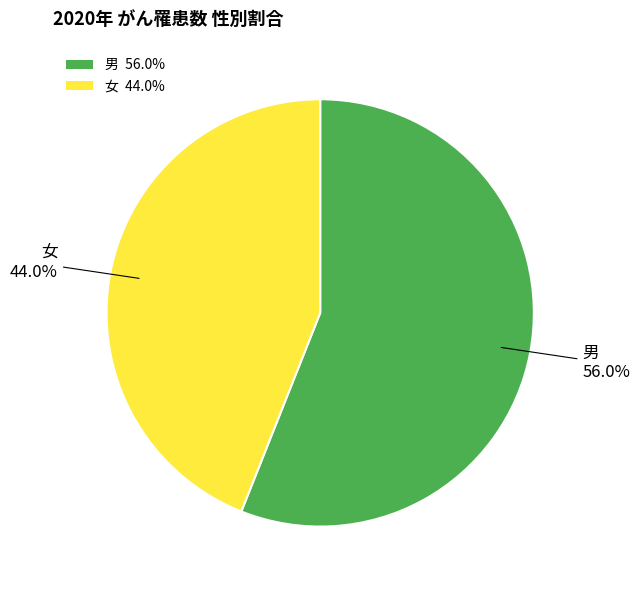

The 男 slice represents 44% of the pie. True or false?

False